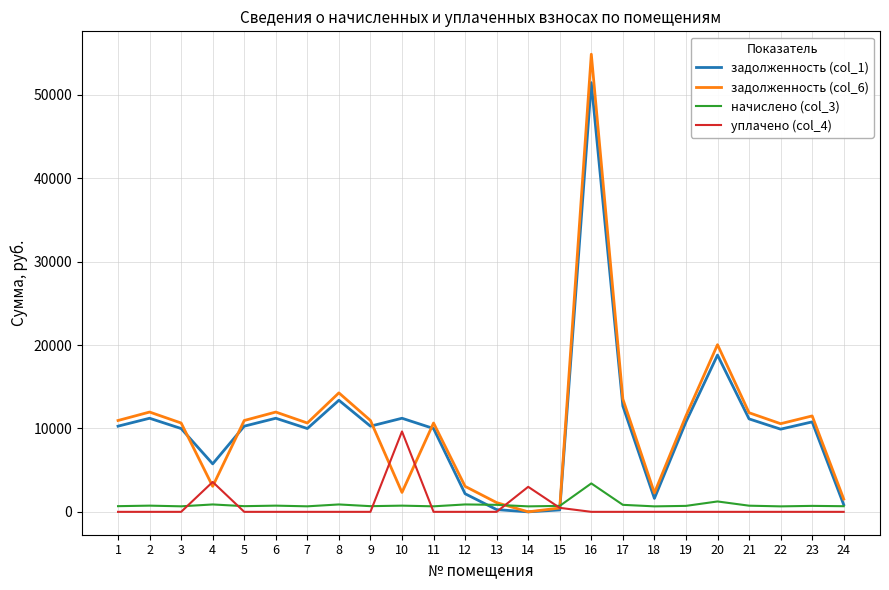

Rank the series by their maximum value, from lowest to highest.

начислено (col_3), уплачено (col_4), задолженность (col_1), задолженность (col_6)